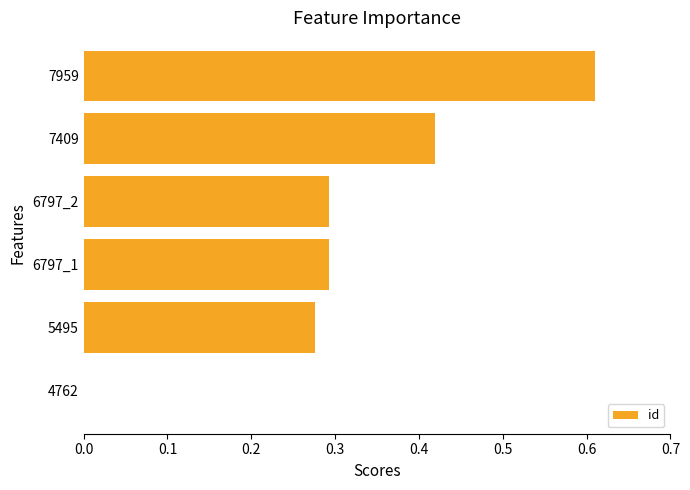

At which category does the chart reach its peak across all series?

7959